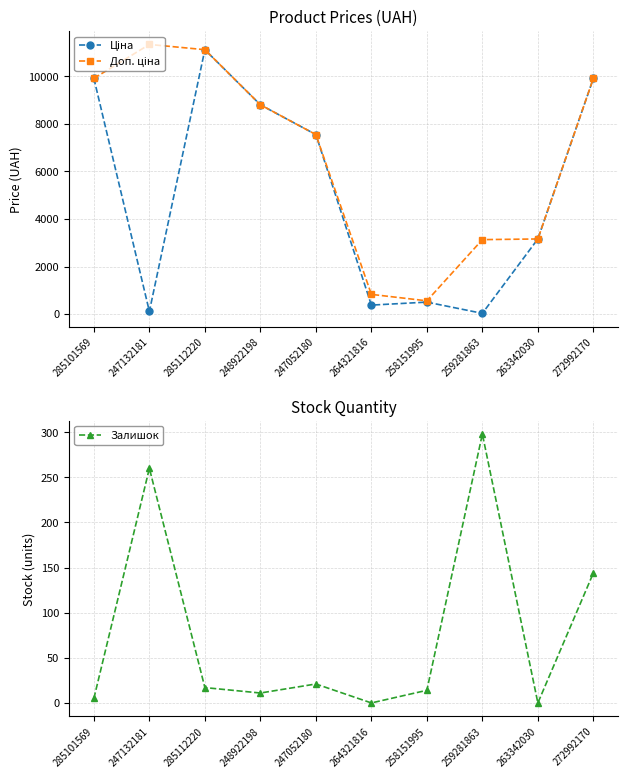

Count the number of categories in the chart.

10